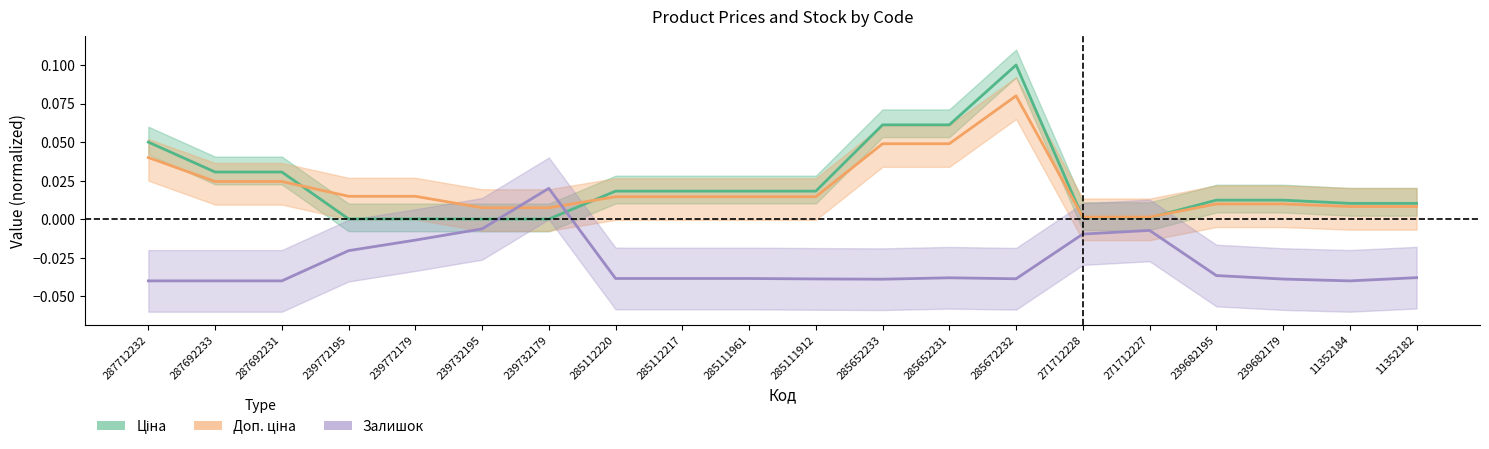

Which series has the widest spread of values?

Ціна